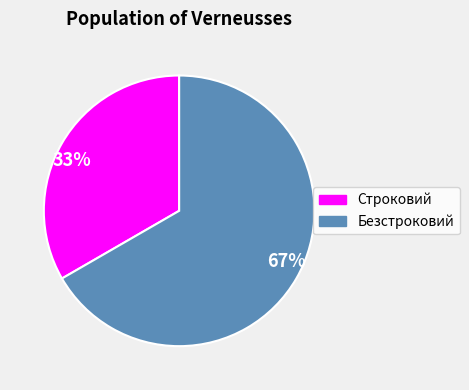

True or false: Безстроковий accounts for 67% of the total.

True